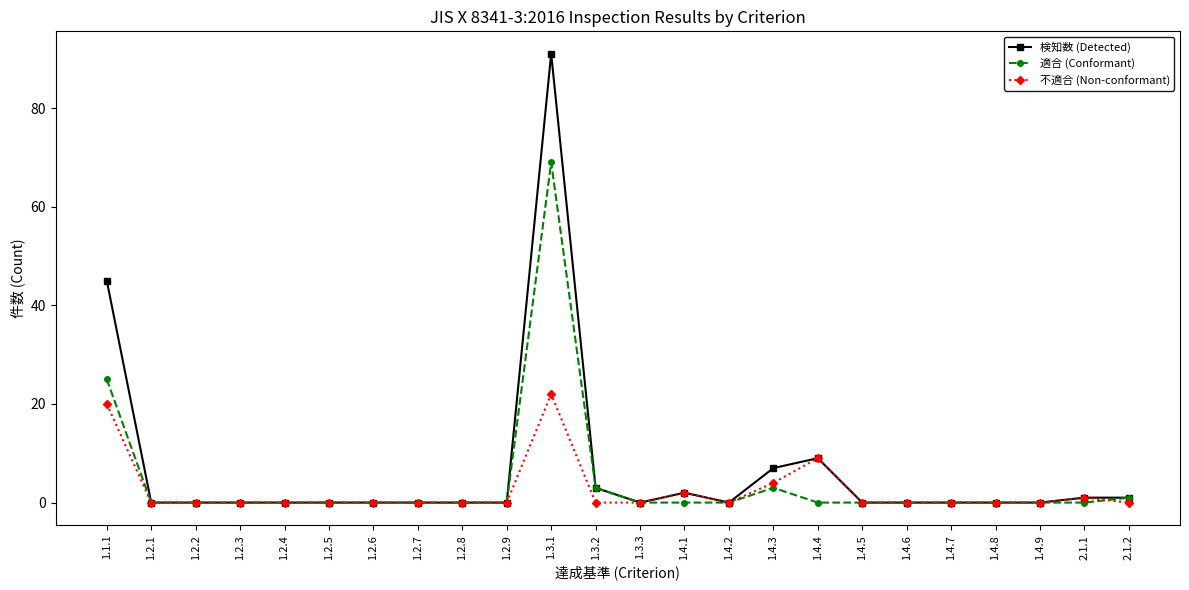

The 不適合 (Non-conformant) series shows -12 at 1.4.5. True or false?

False